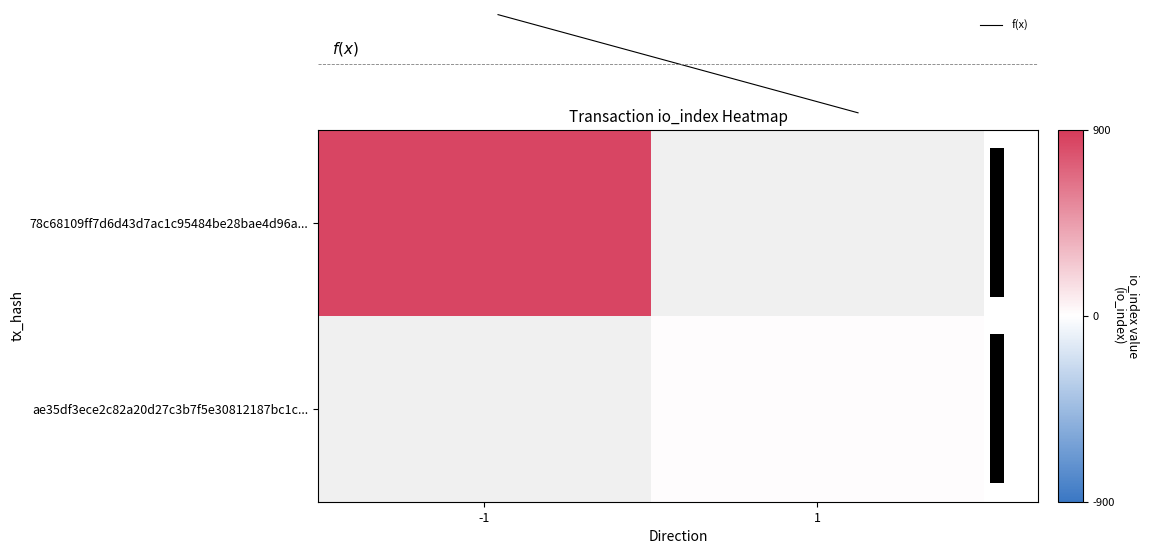

Which has a higher value, 1 or -1?

-1